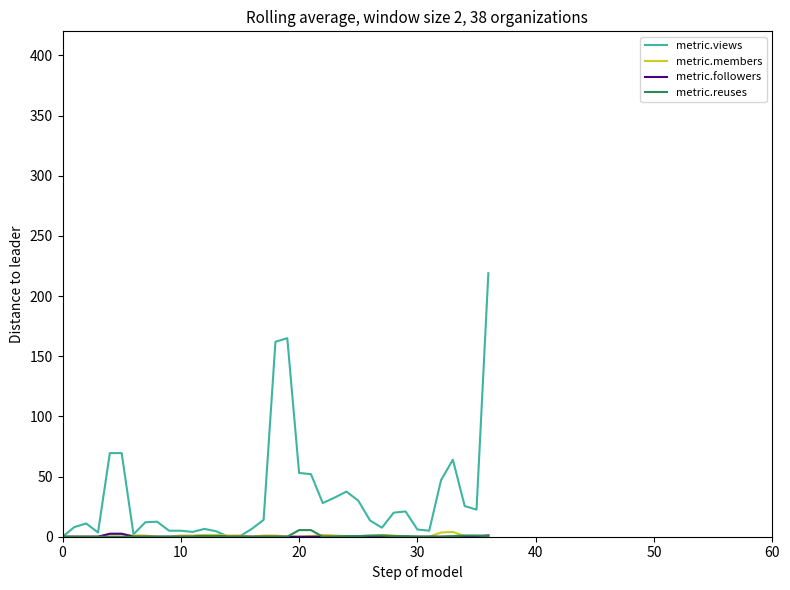

Which series has the largest total across all categories?

metric.views